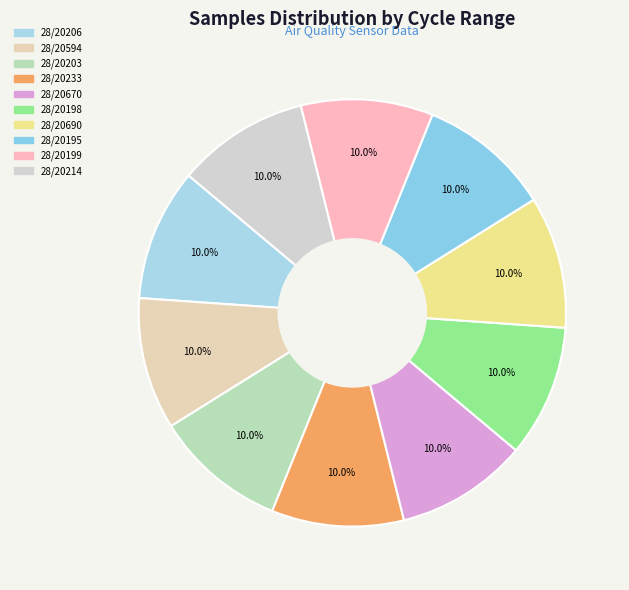

Rank the categories by value from lowest to highest.

28/20594, 28/20198, 28/20203, 28/20690, 28/20199, 28/20214, 28/20195, 28/20206, 28/20670, 28/20233